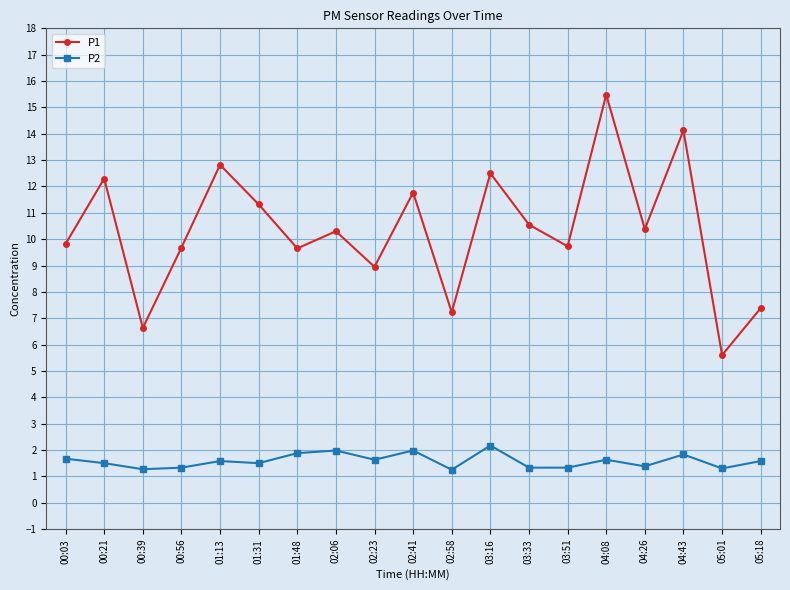

What is the label of the 6th point from the right?

03:51